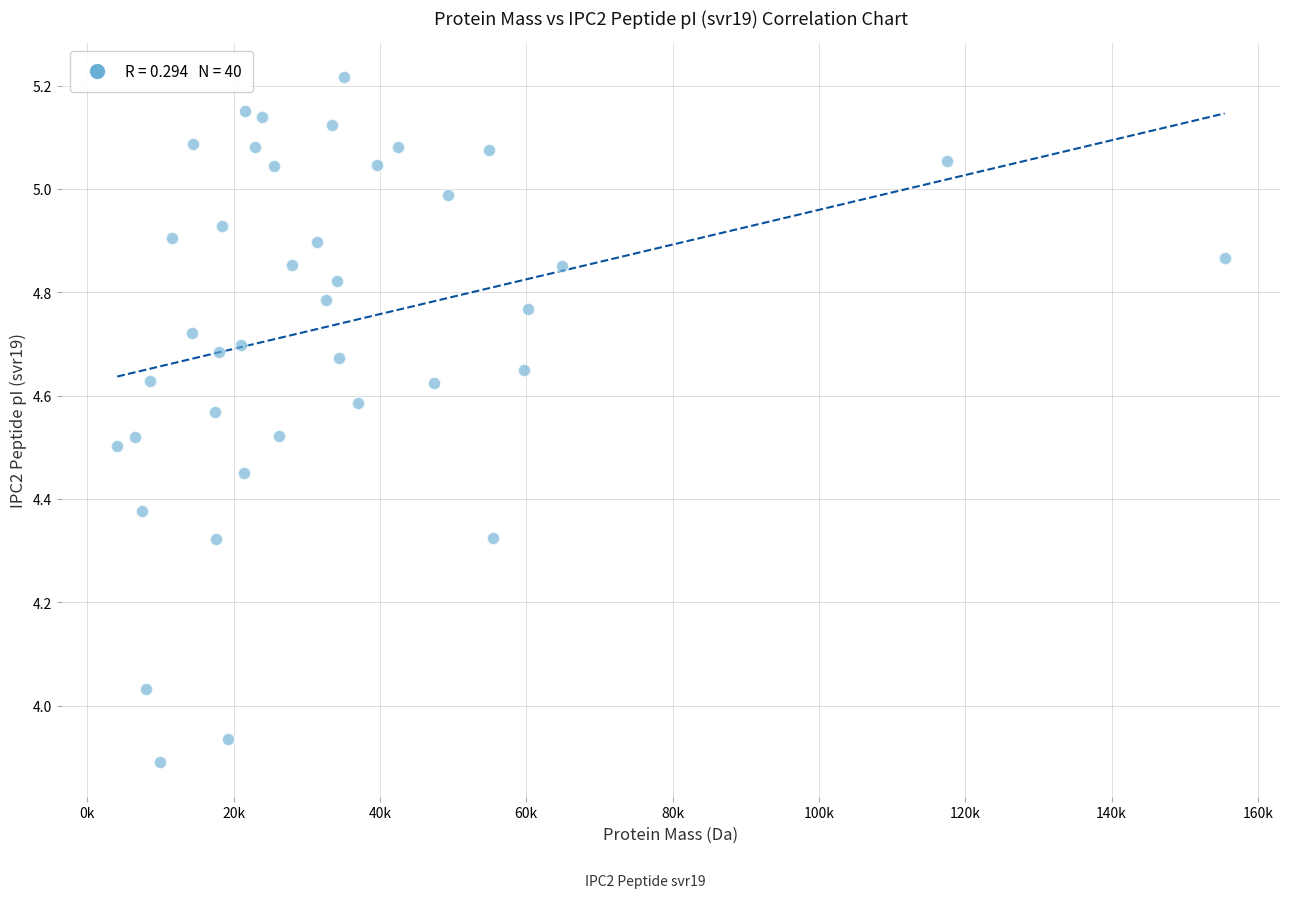

What is the range of X values (max minus min)?

151388.3